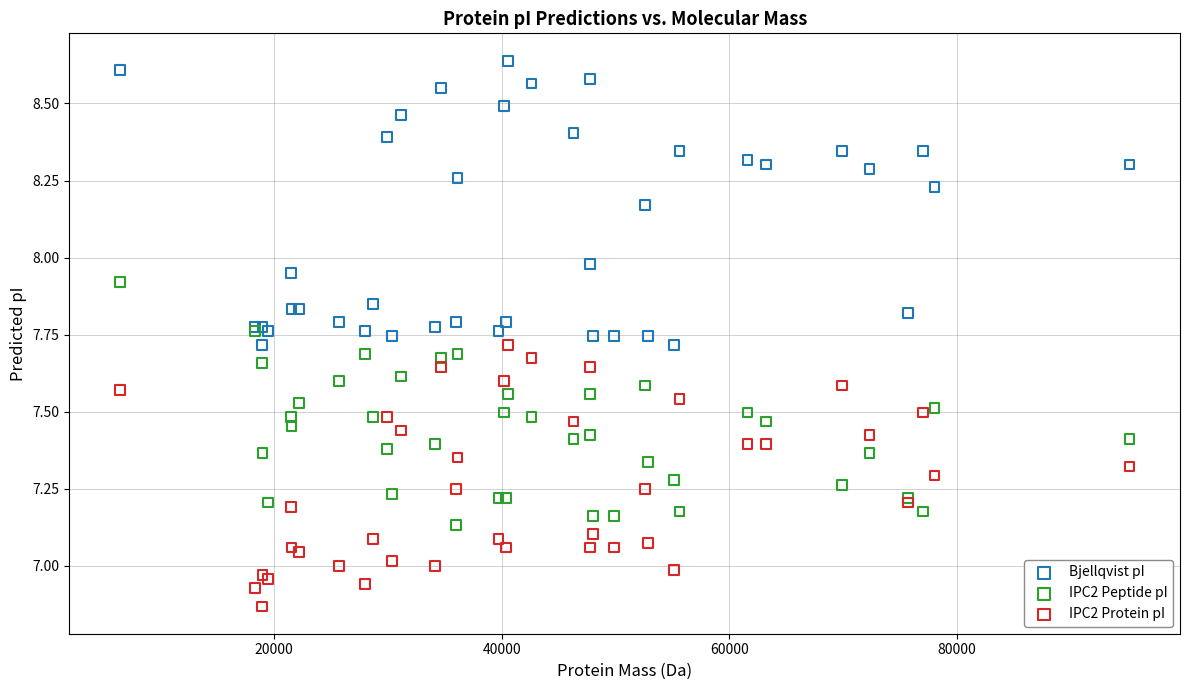

Which series has the largest Y range (max minus min)?

Bjellqvist pI